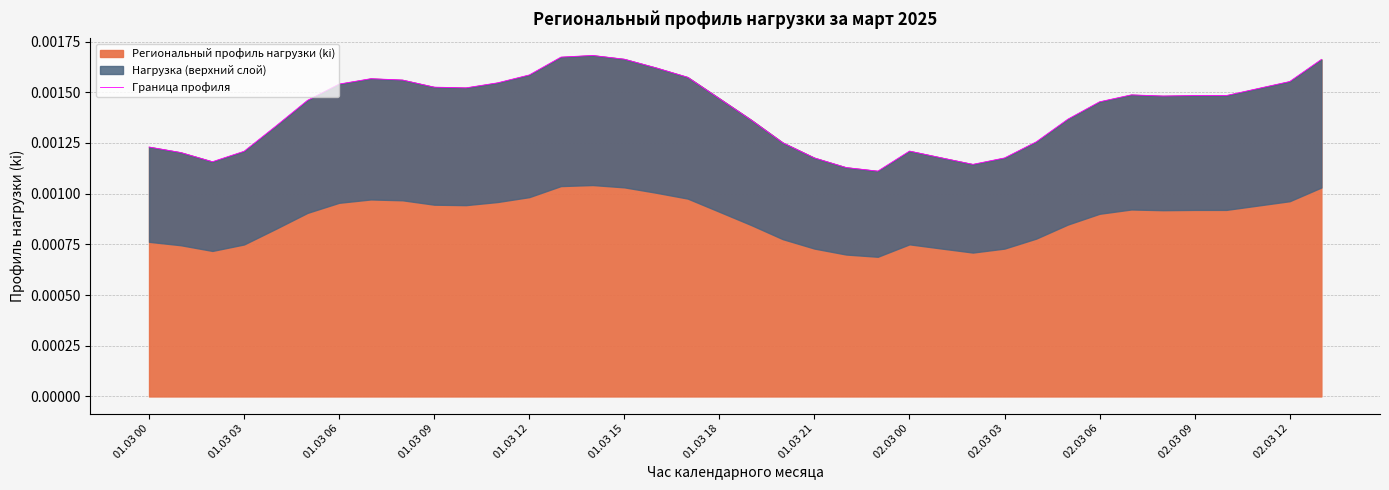

Which has a higher value, 01.03 21 or 30?

01.03 21